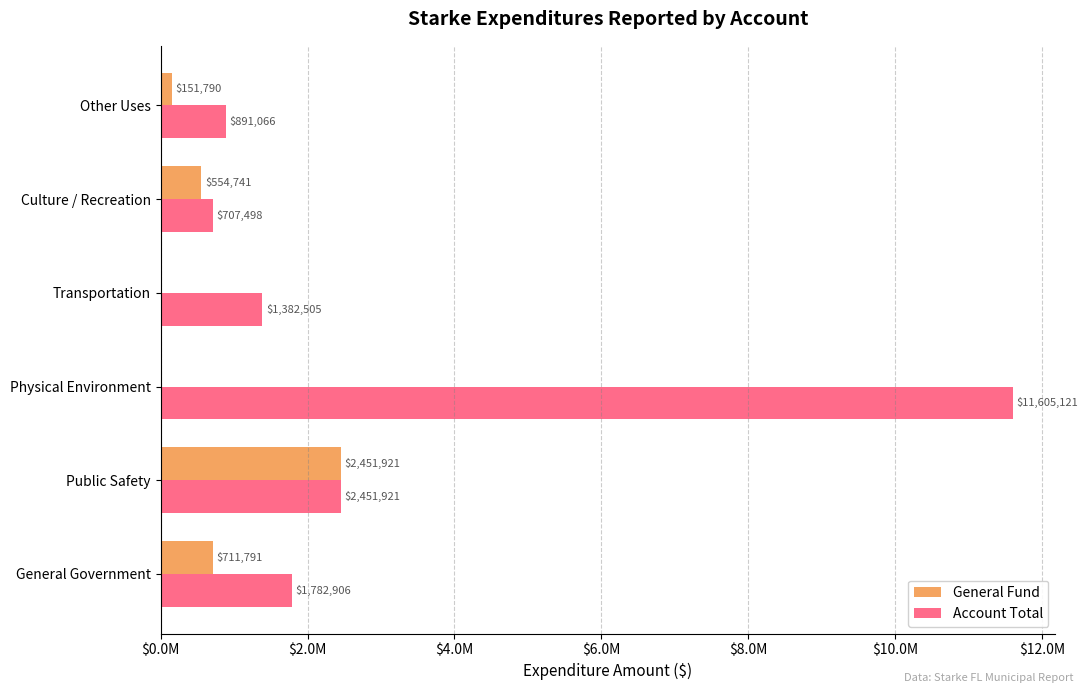

What are all the series names shown in the legend?

General Fund, Account Total